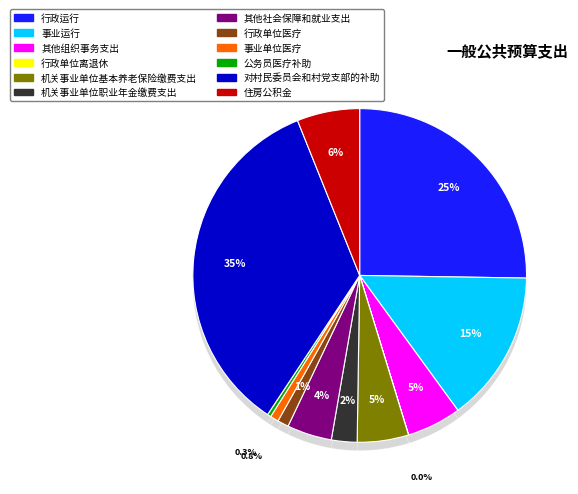

To the nearest percent, what is the combined percentage of 事业运行 and 对村民委员会和村党支部的补助?

49%